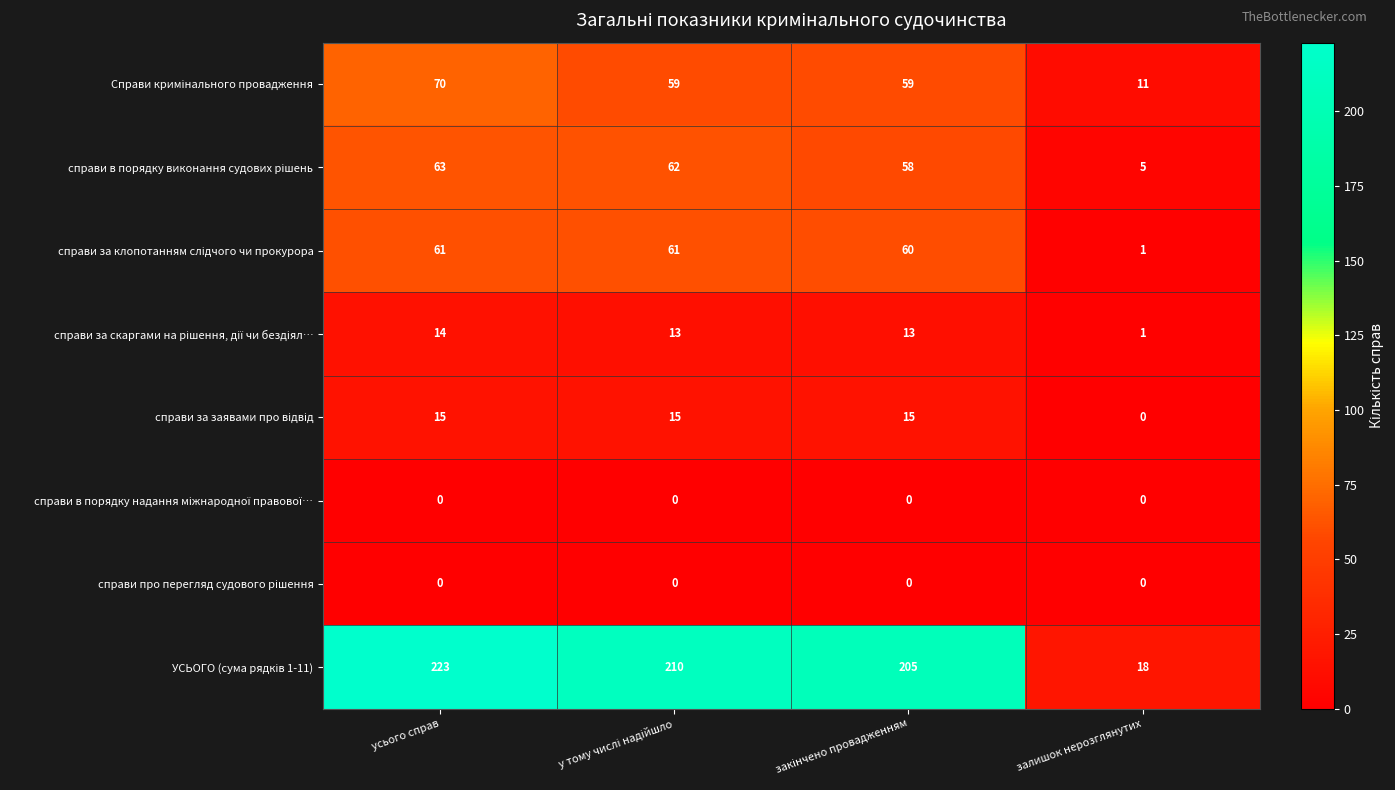

Count the number of categories in the chart.

4